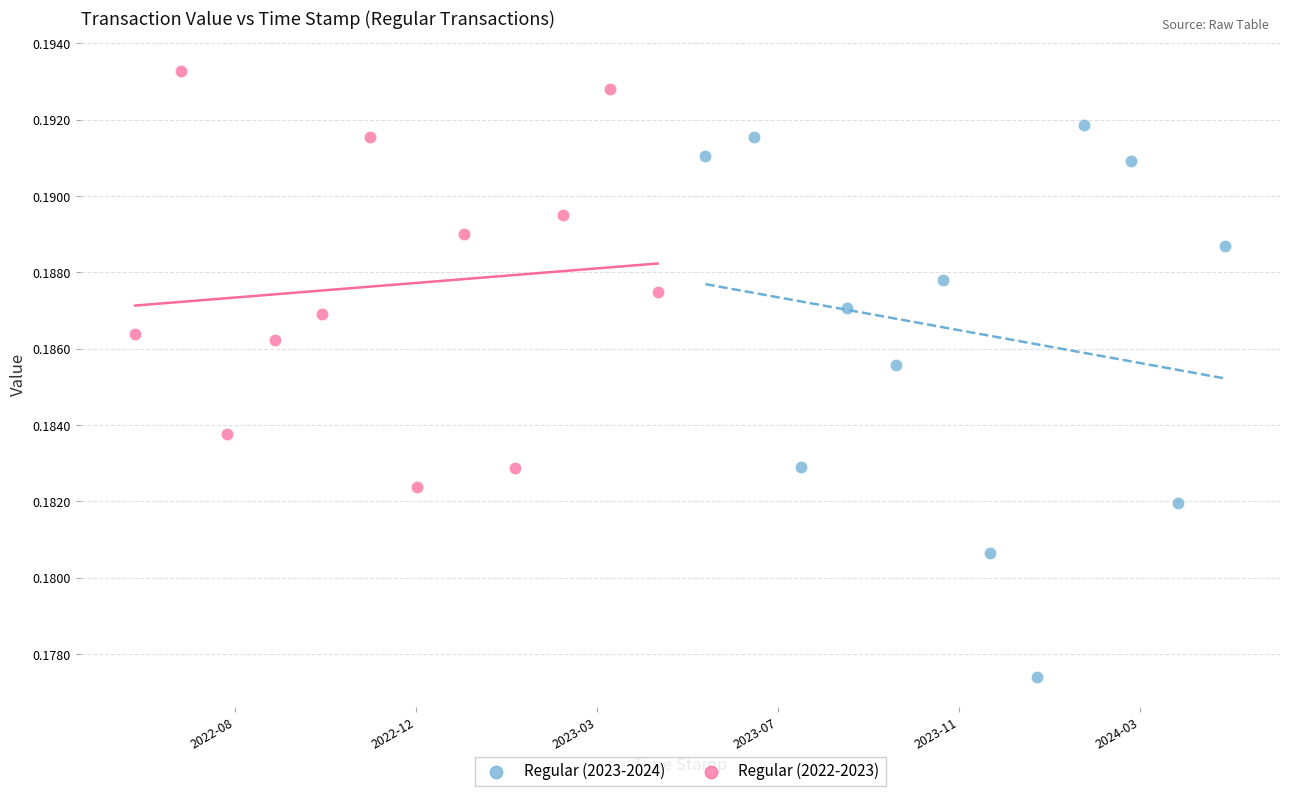

What are all the series names shown in the legend?

Regular (2023-2024), Regular (2022-2023)